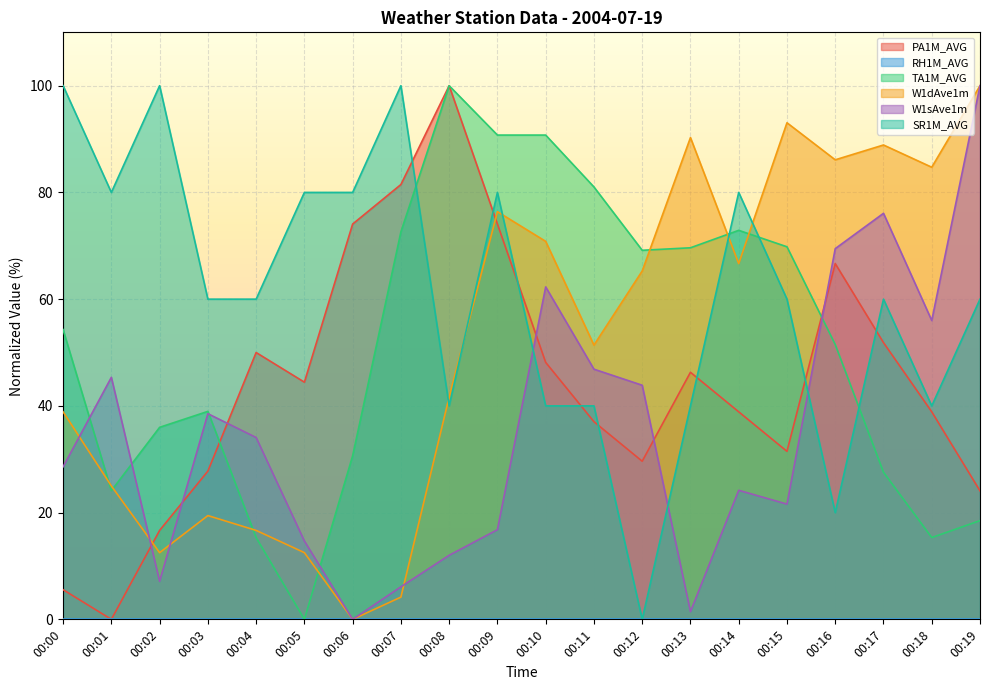

Which series has the largest total across all categories?

SR1M_AVG